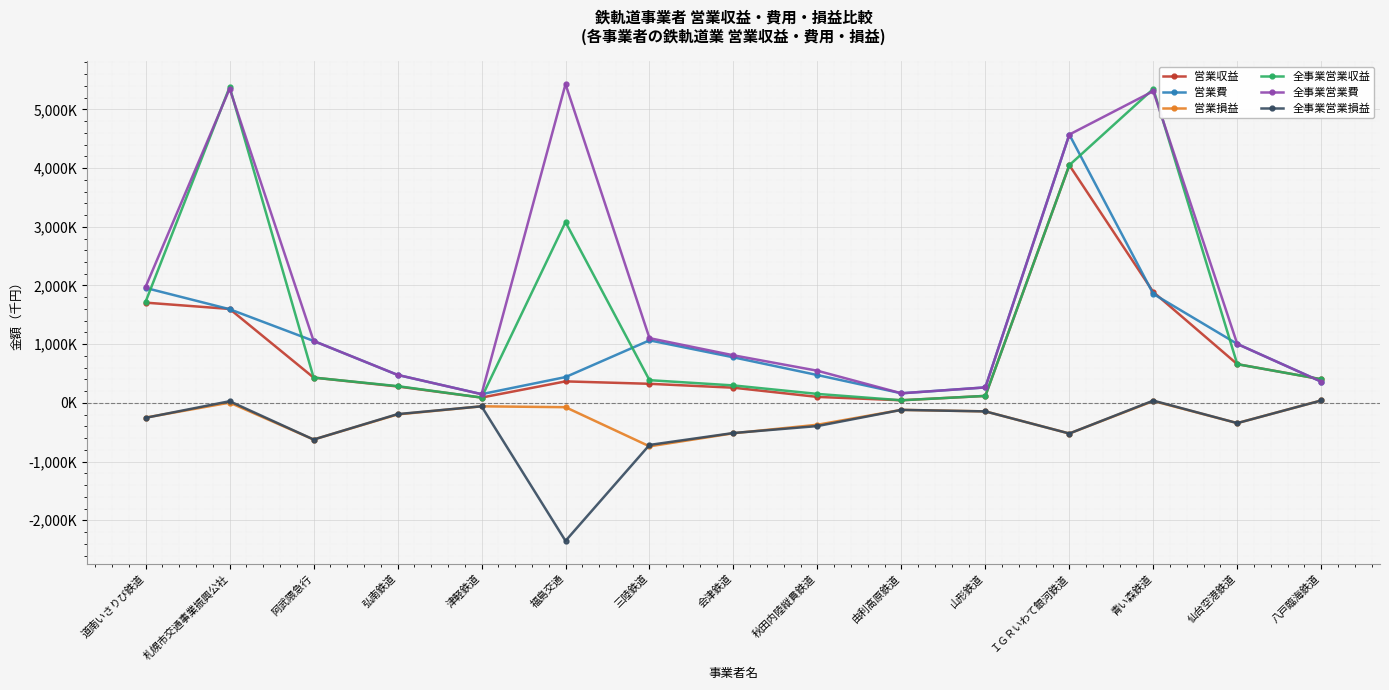

At which category is the sum across all series the highest?

ＩＧＲいわて銀河鉄道